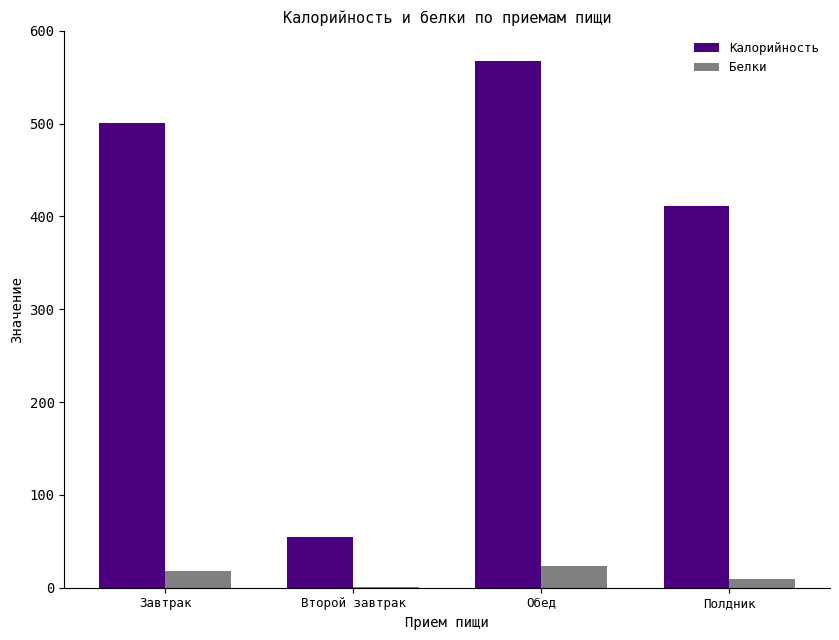

True or false: Белки has a value of 18 at Завтрак.

True